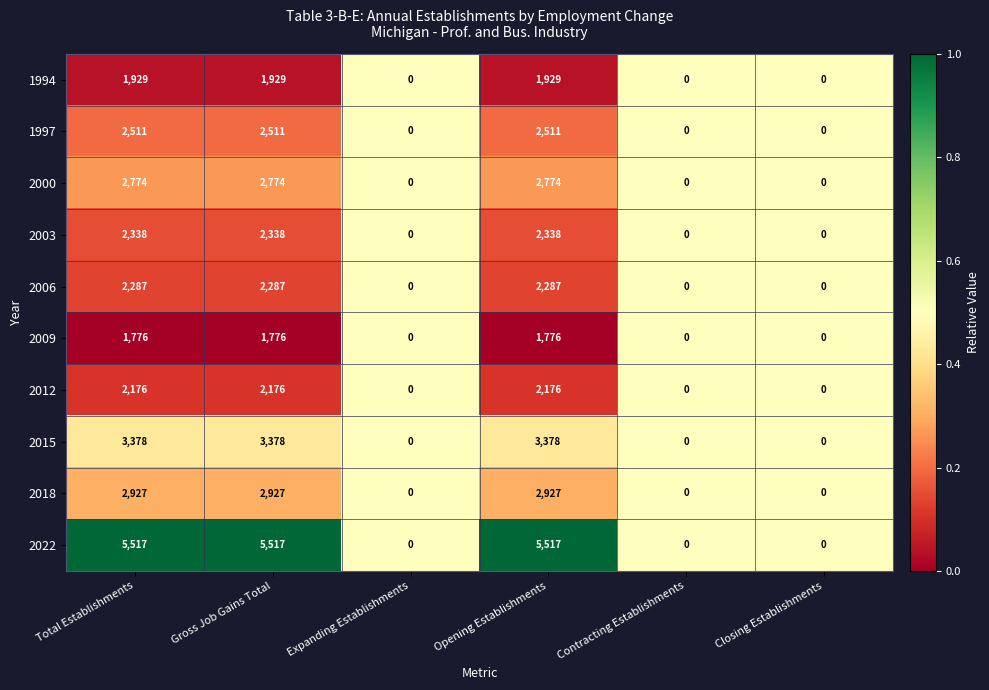

Rank the series at Total Establishments from lowest to highest value.

2009, 1994, 2012, 2006, 2003, 1997, 2000, 2018, 2015, 2022